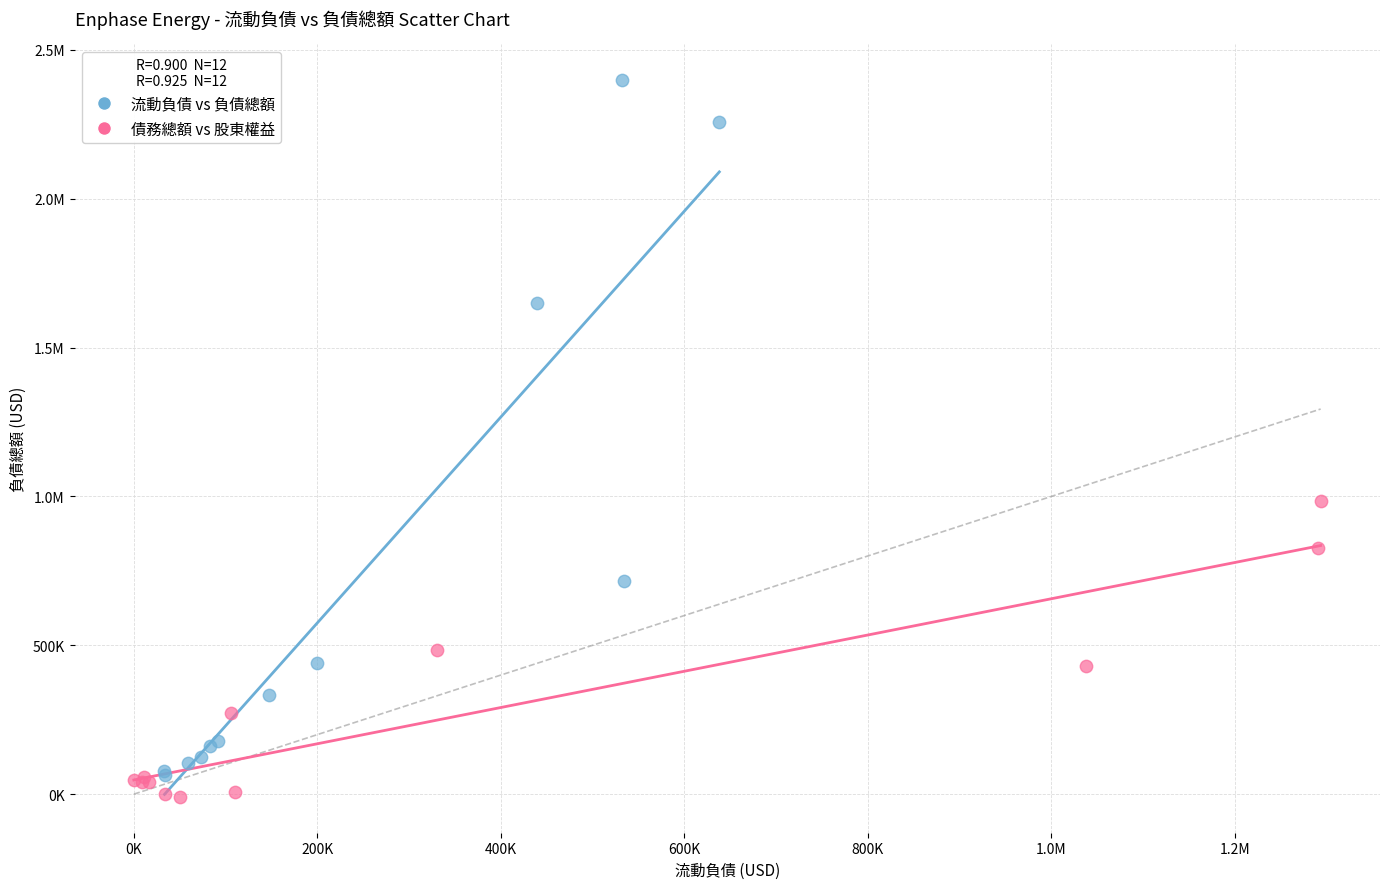

What are all the series names shown in the legend?

流動負債 vs 負債總額, 債務總額 vs 股東權益